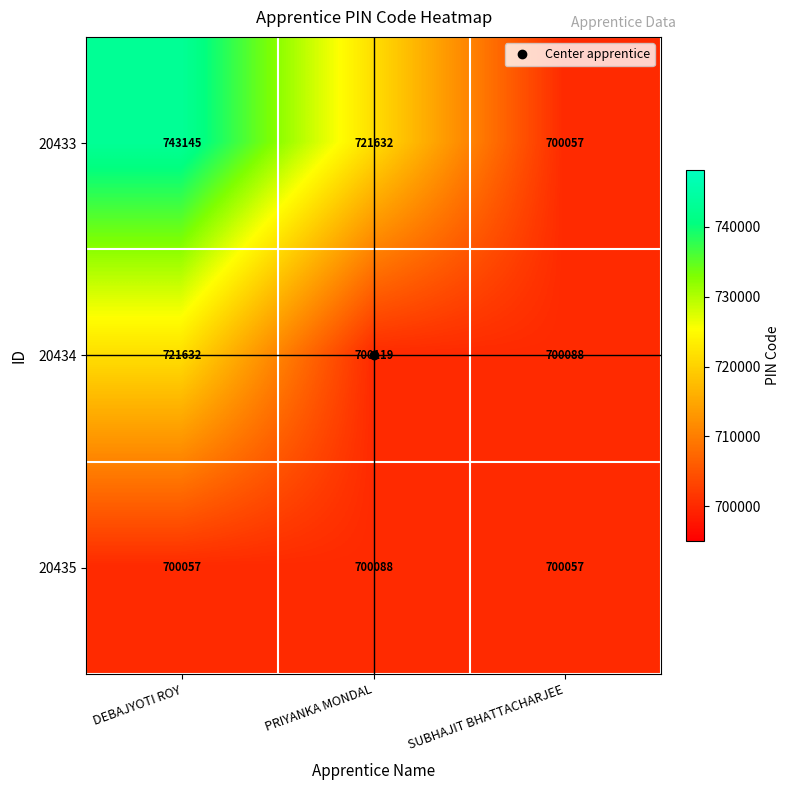

Read the 20433 value at SUBHAJIT BHATTACHARJEE.

700057